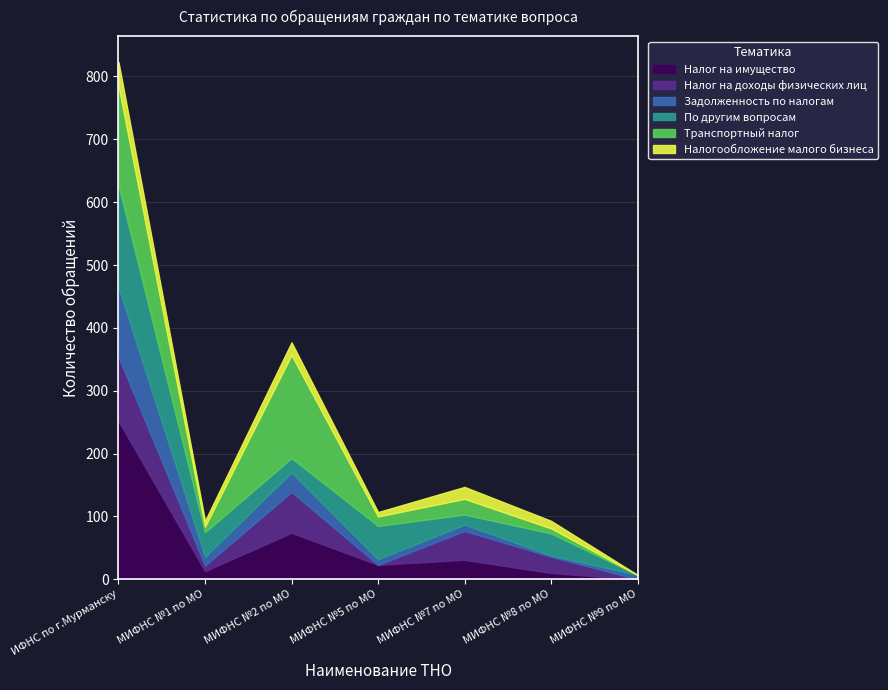

List the labels in order of Налогообложение малого бизнеса value, smallest first.

МИФНС №9 по МО, МИФНС №5 по МО, МИФНС №1 по МО, МИФНС №8 по МО, МИФНС №7 по МО, МИФНС №2 по МО, ИФНС по г.Мурманску